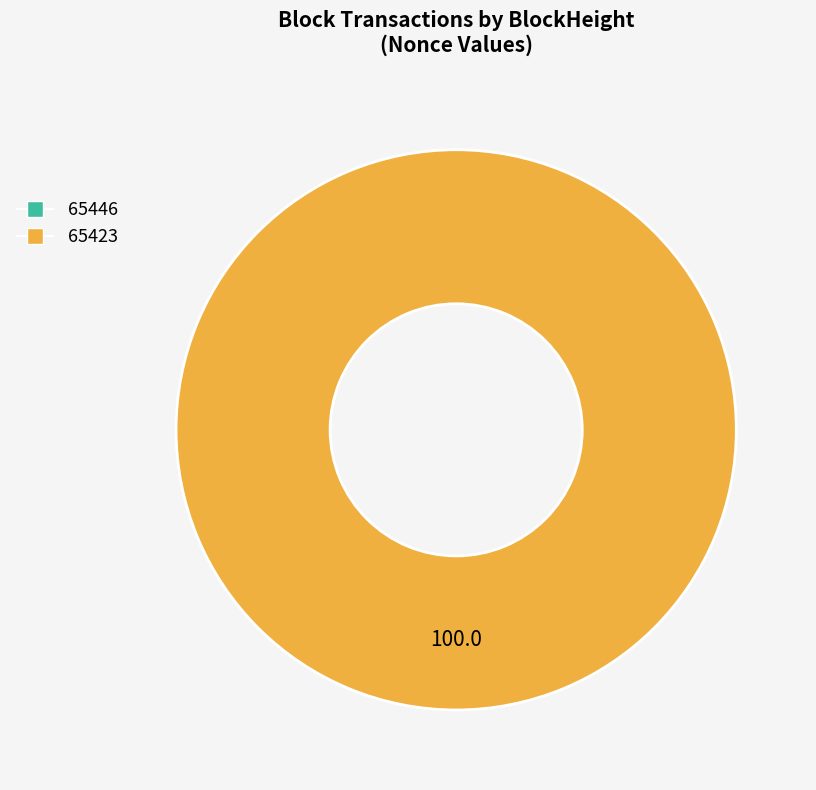

Does 65446 represent more than half of the total?

No